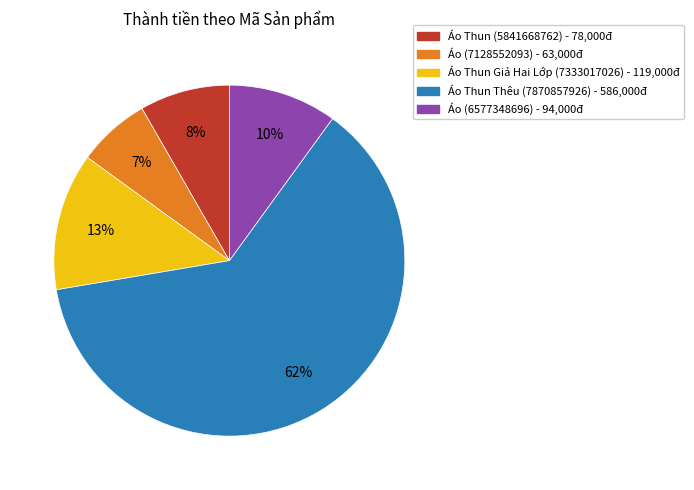

Is there a majority slice in this chart?

Yes